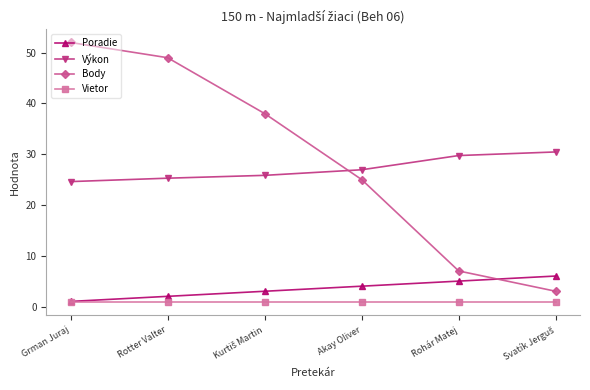

What is the label of the 3rd point from the right?

Akay Oliver